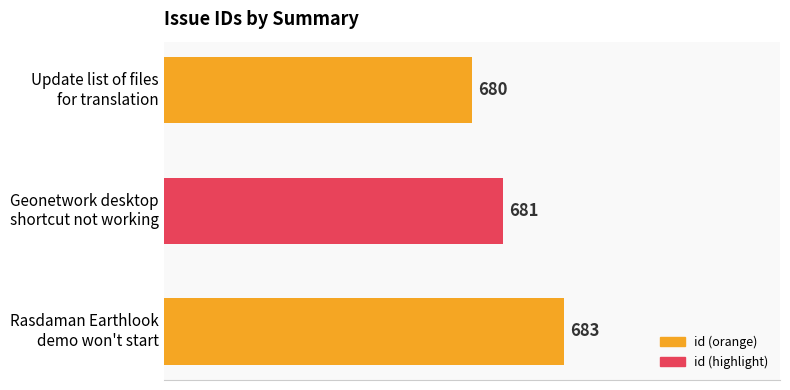

What is the value of the 1st bar from the top?

680